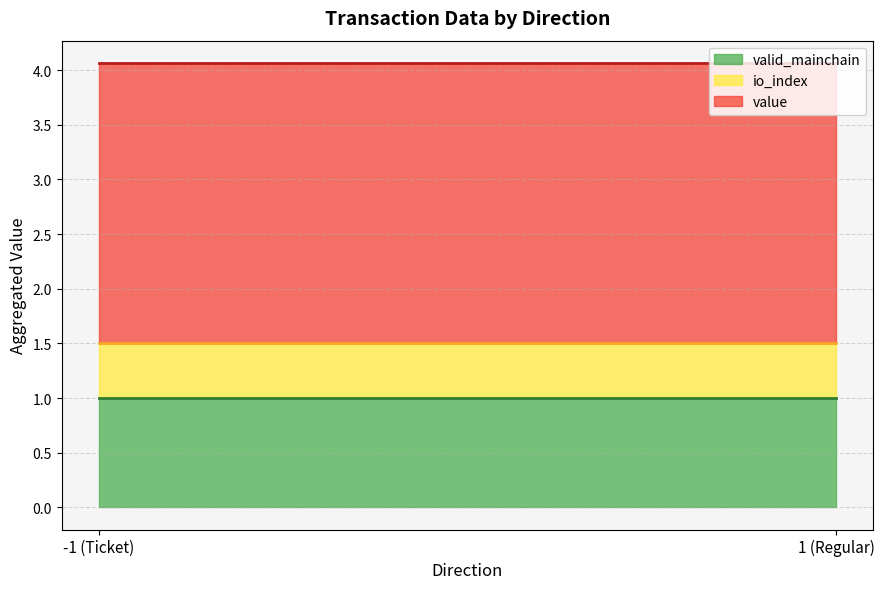

How many lines are shown in the chart?

3